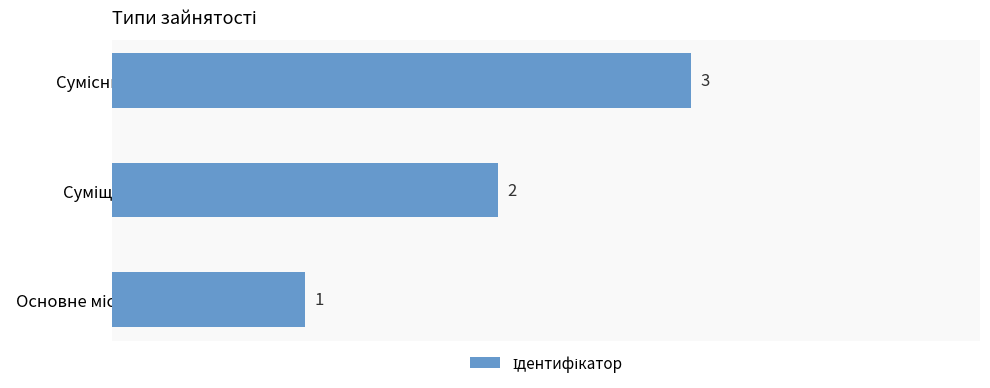

Count the values in the range 1 to 3.

3